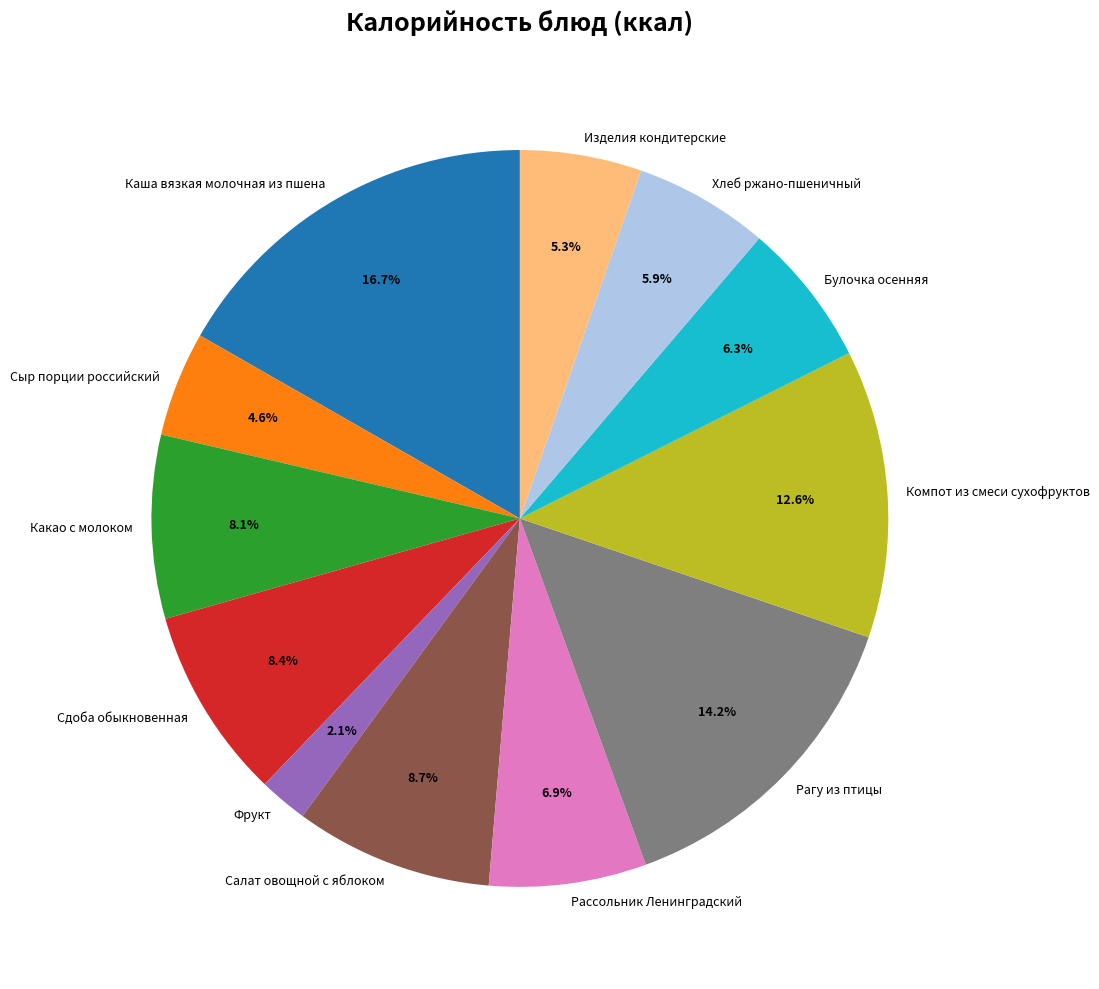

To the nearest percent, what is the difference between the largest and smallest slice percentages?

15%